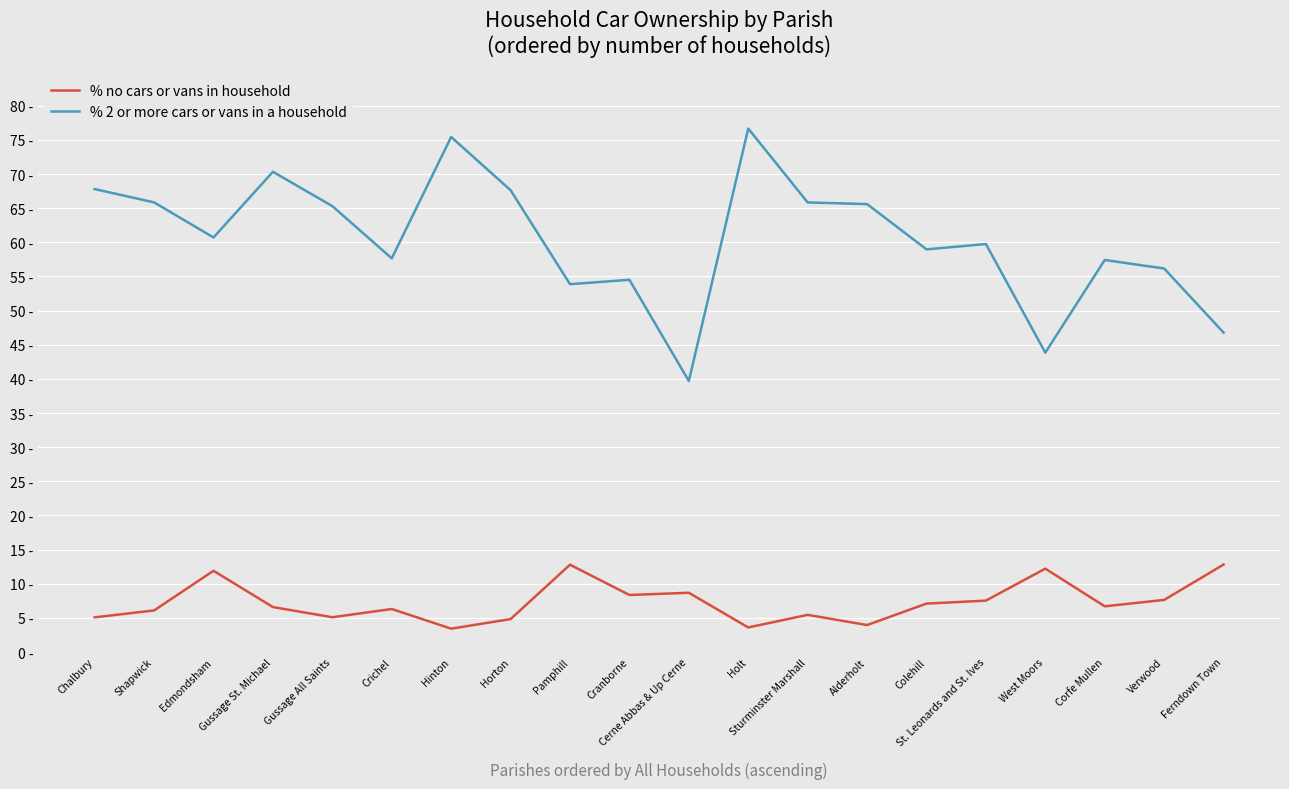

What are all the series names shown in the legend?

% no cars or vans in household, % 2 or more cars or vans in a household